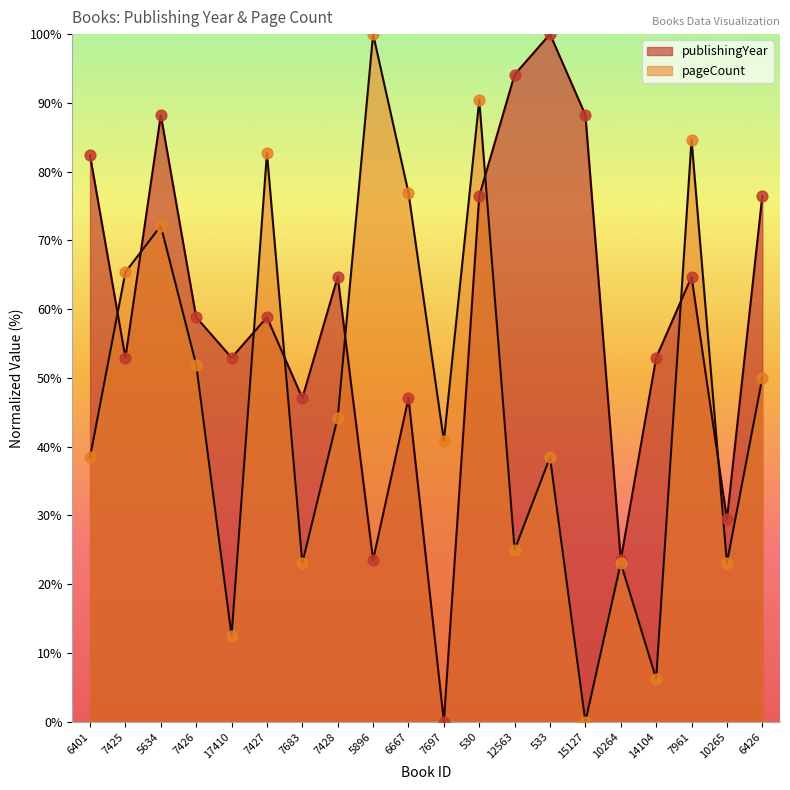

At how many categories does at least one series exceed 71?

11